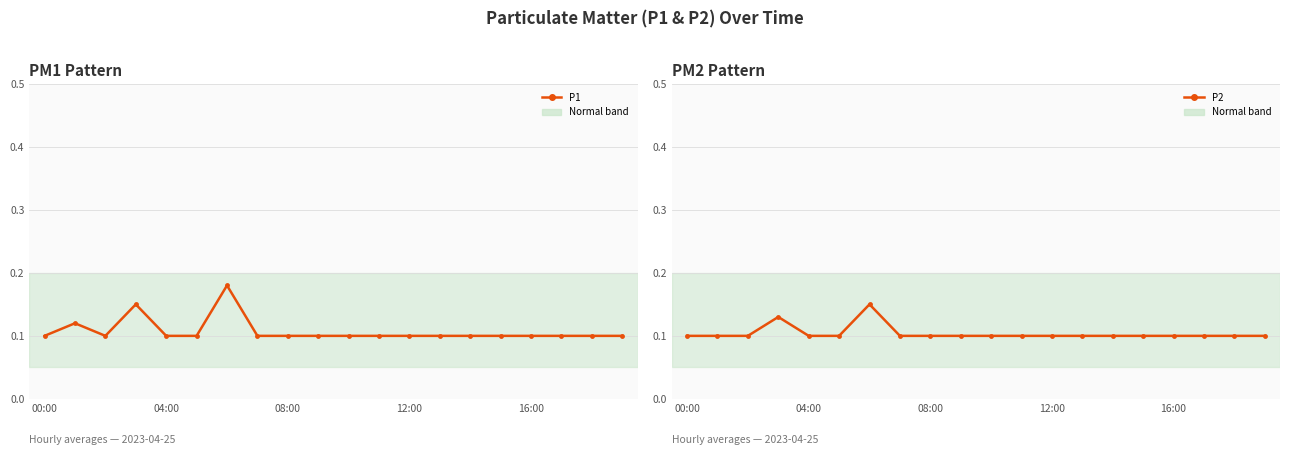

Rank the series by their maximum value, from lowest to highest.

P2, P1